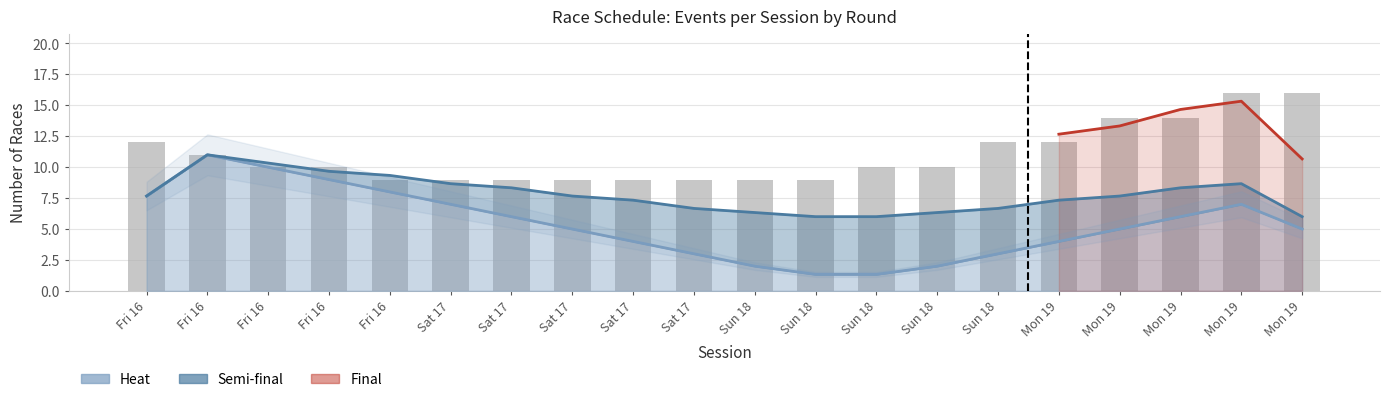

What is the minimum value shown in the chart?

1